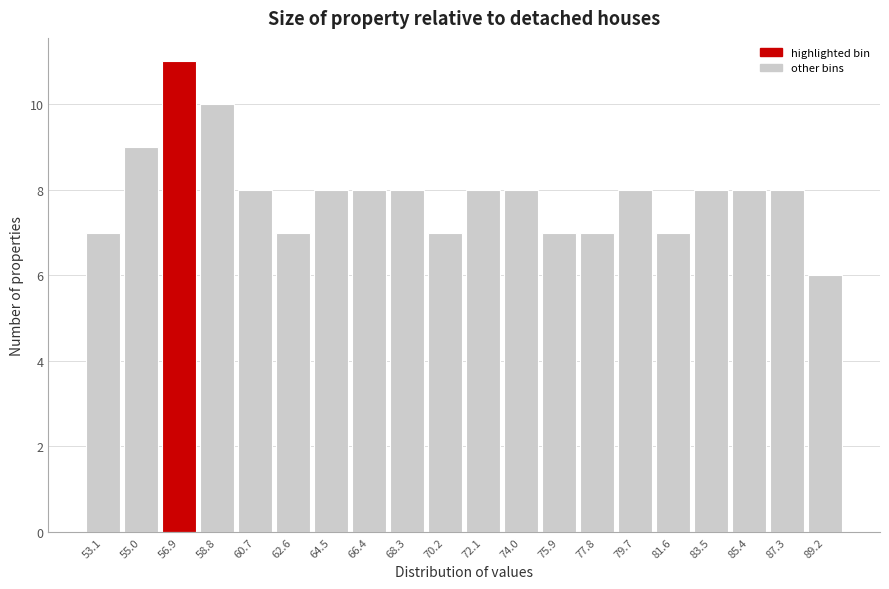

Reading left to right, transcribe all the data shown in this chart.

53.1=7	55.0=9	56.9=11	58.8=10	60.7=8	62.6=7	64.5=8	66.4=8	68.3=8	70.2=7	72.1=8	74.0=8	75.9=7	77.8=7	79.7=8	81.6=7	83.5=8	85.4=8	87.3=8	89.2=6